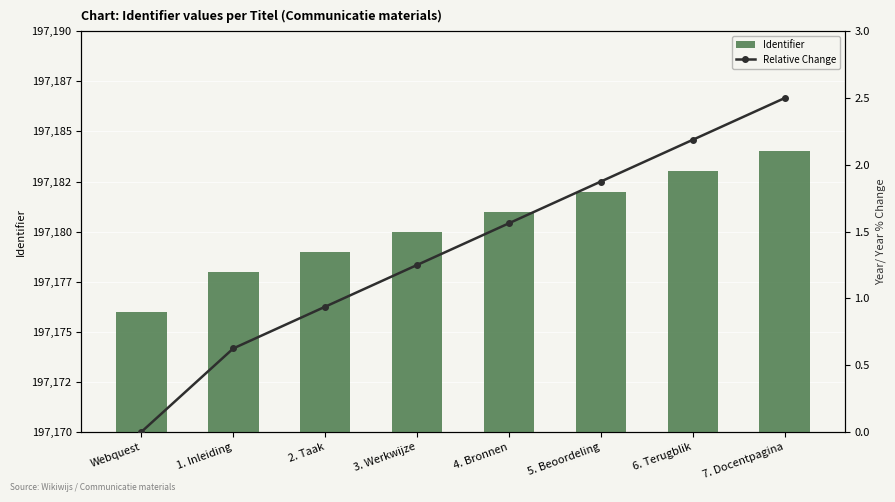

List the series in order of their overall mean, highest first.

Identifier, Relative Change